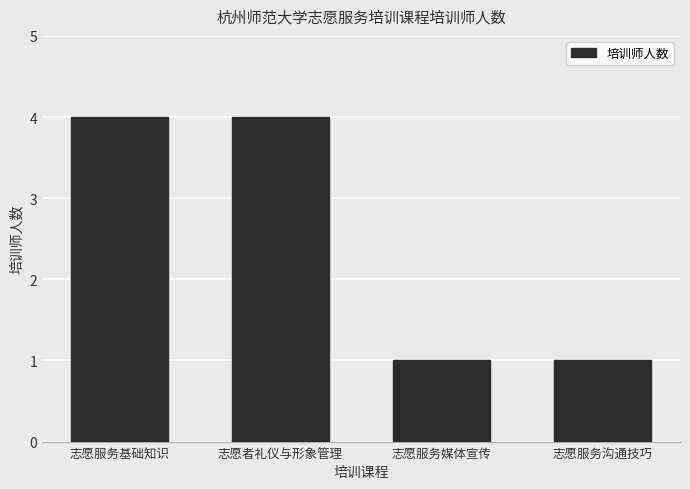

The value at 志愿者礼仪与形象管理 is 4. True or false?

True